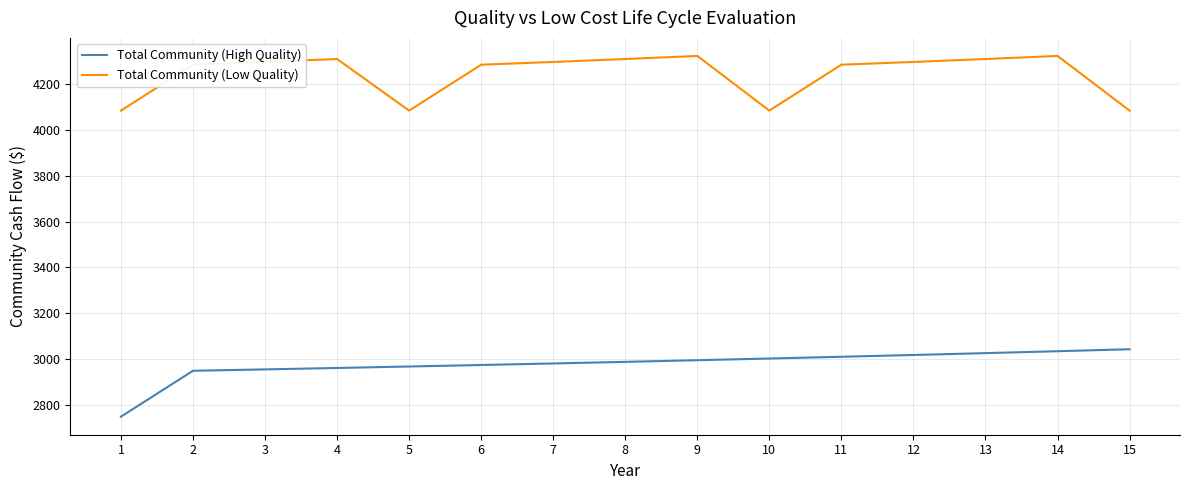

At 13, list the series in order from largest to smallest.

Total Community (Low Quality), Total Community (High Quality)